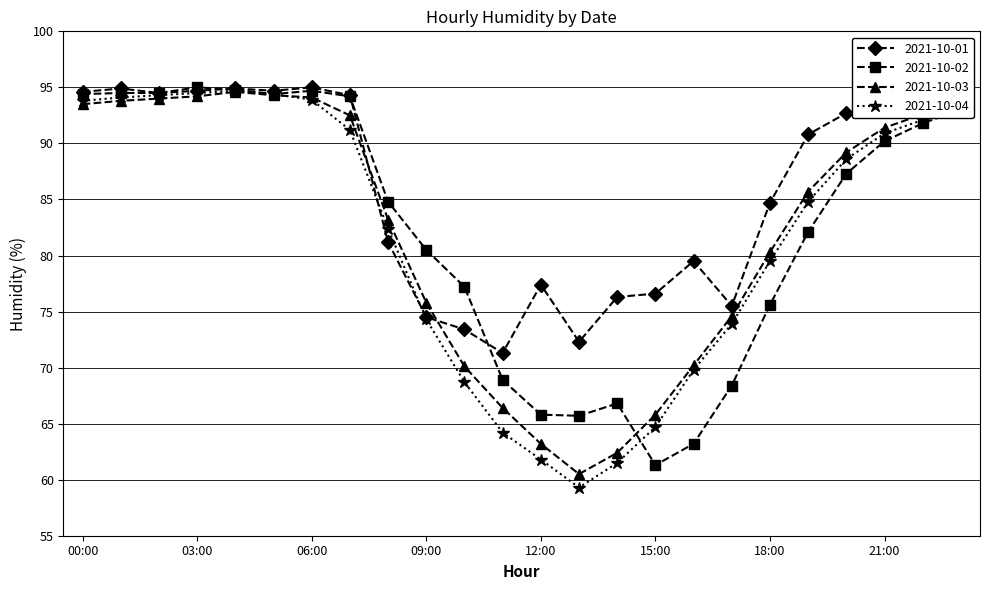

True or false: 2021-10-03 has more than 0 interior local peaks.

True